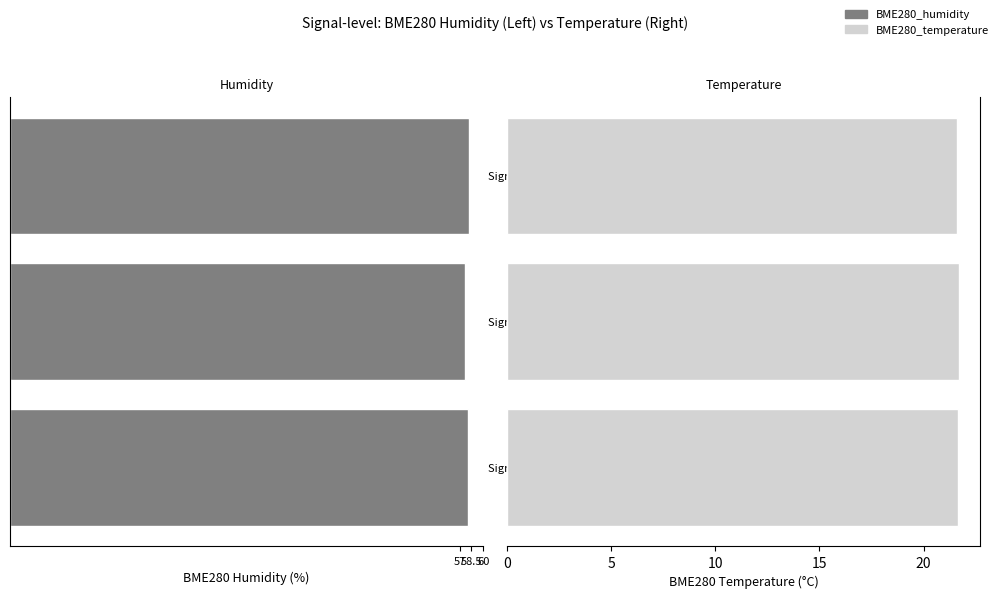

What are all the series names shown in the legend?

BME280_humidity, BME280_temperature